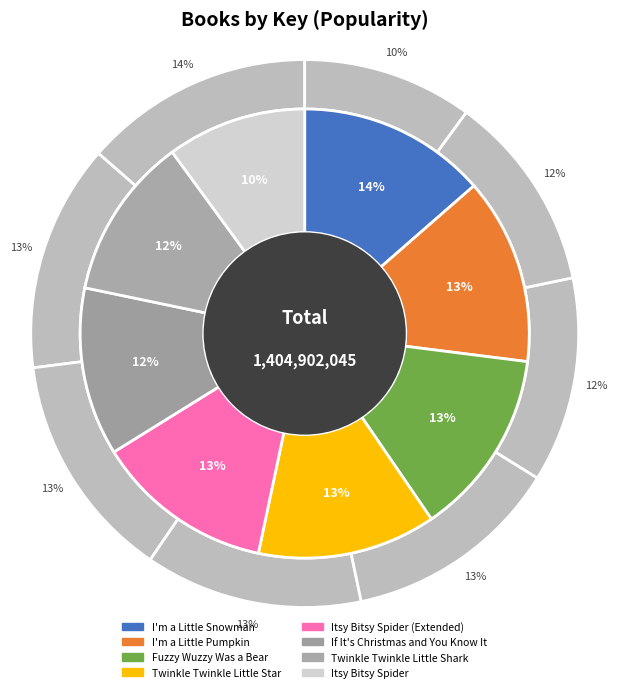

Is there any slice that represents more than half of the pie?

No